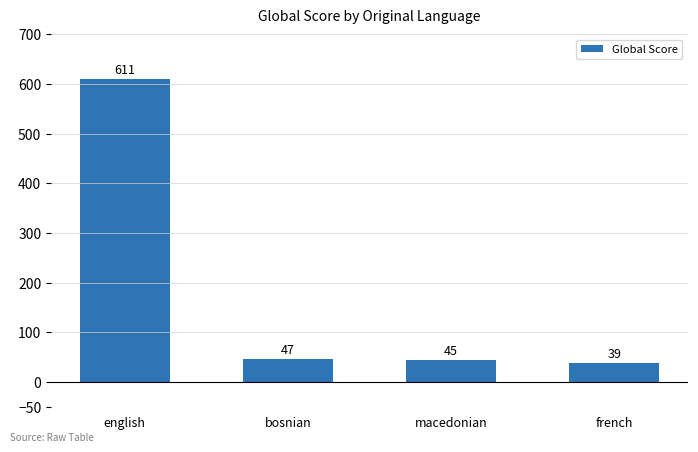

What is the change in value from macedonian to french?

-6